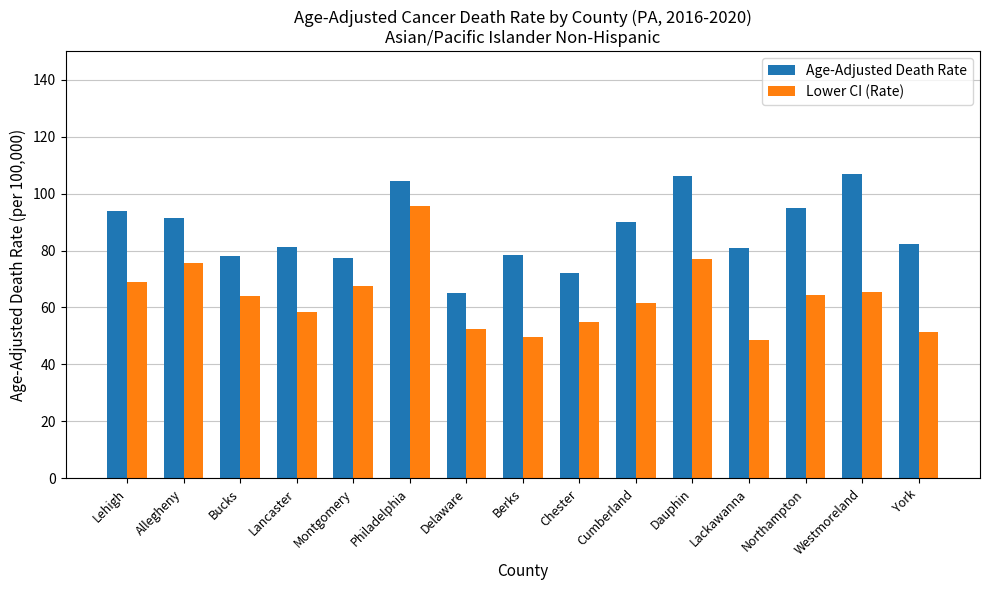

What is the label of the 3rd bar from the right?

Northampton